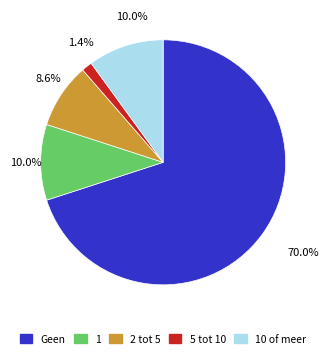

Which has a higher value, Geen or 5 tot 10?

Geen